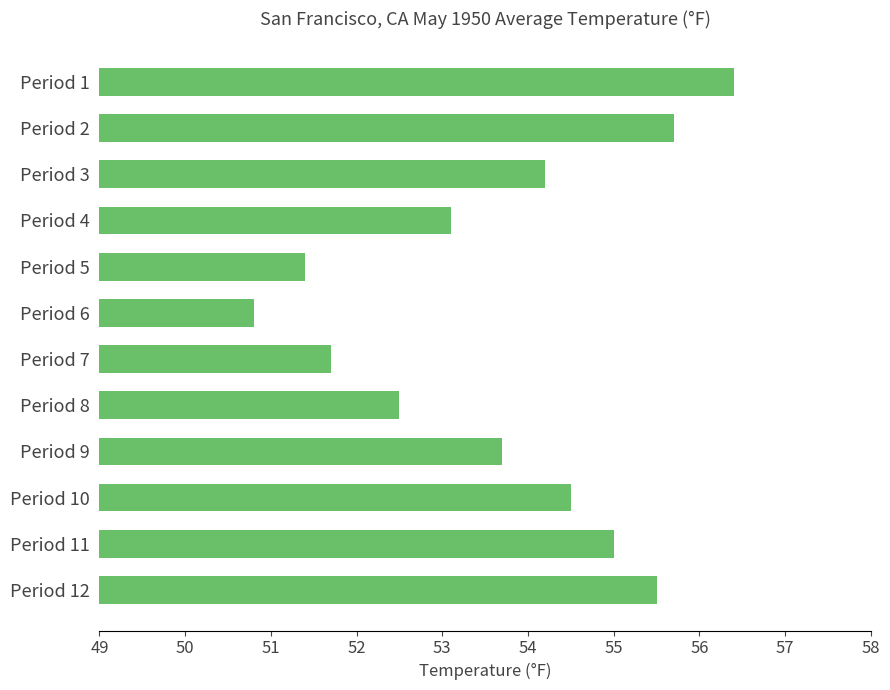

What is the maximum value shown in the chart?

56.4